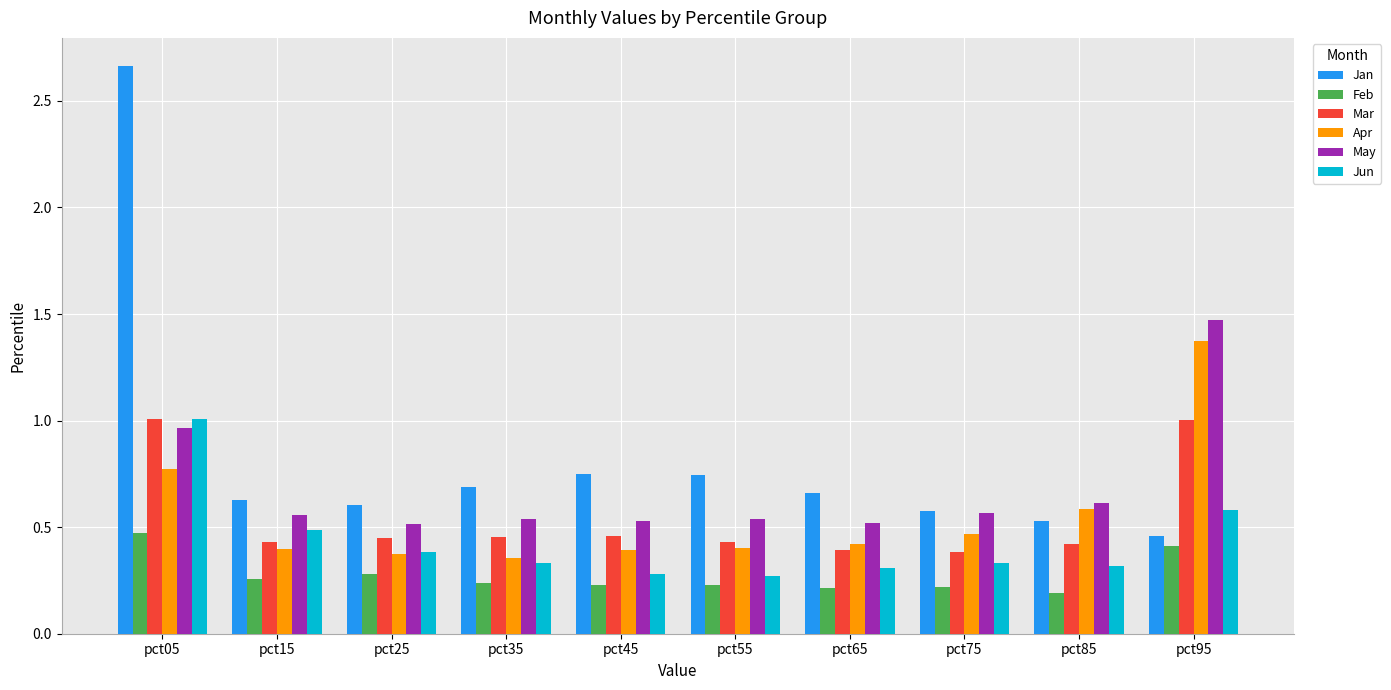

At which category does the chart reach its peak across all series?

pct05